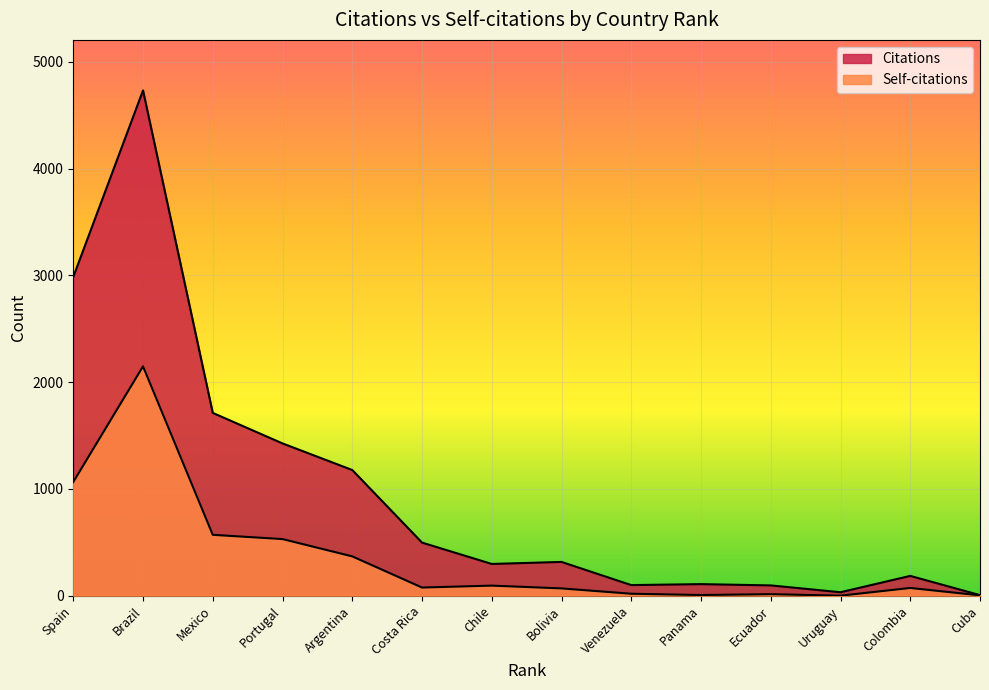

How many categories are shown in the chart?

14